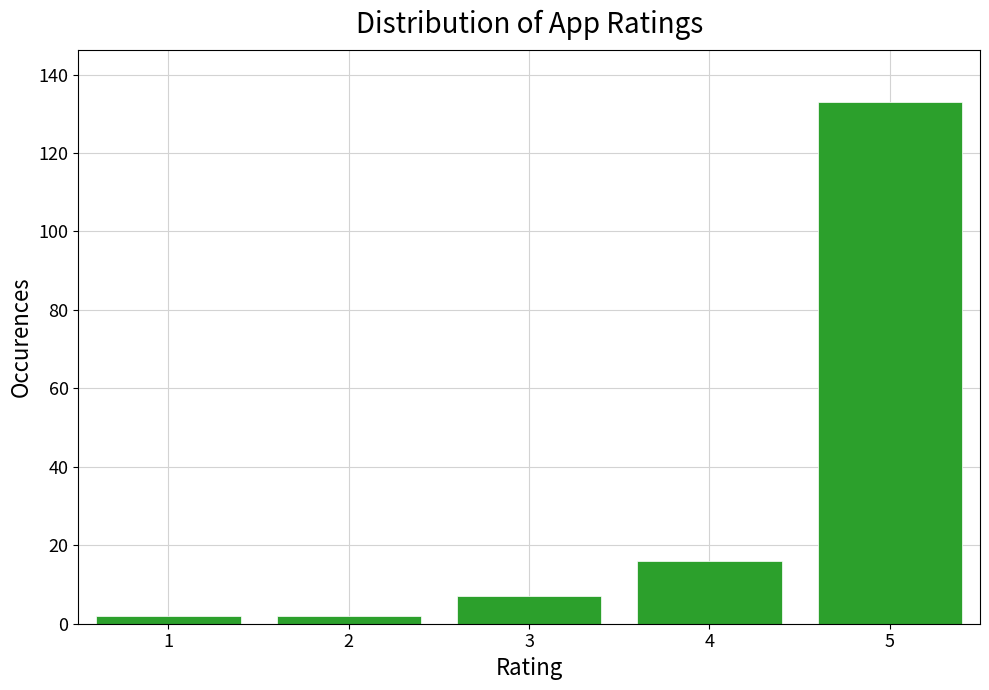

Reading left to right, list every bar in this chart as the range it spans on the x-axis followed by its height. The values are not printed on the chart, so give them approximately, as read against the axis.

0.5 to 1.5: 2
1.5 to 2.5: 2
2.5 to 3.5: 8
3.5 to 4.5: 16
4.5 to 5.5: 134